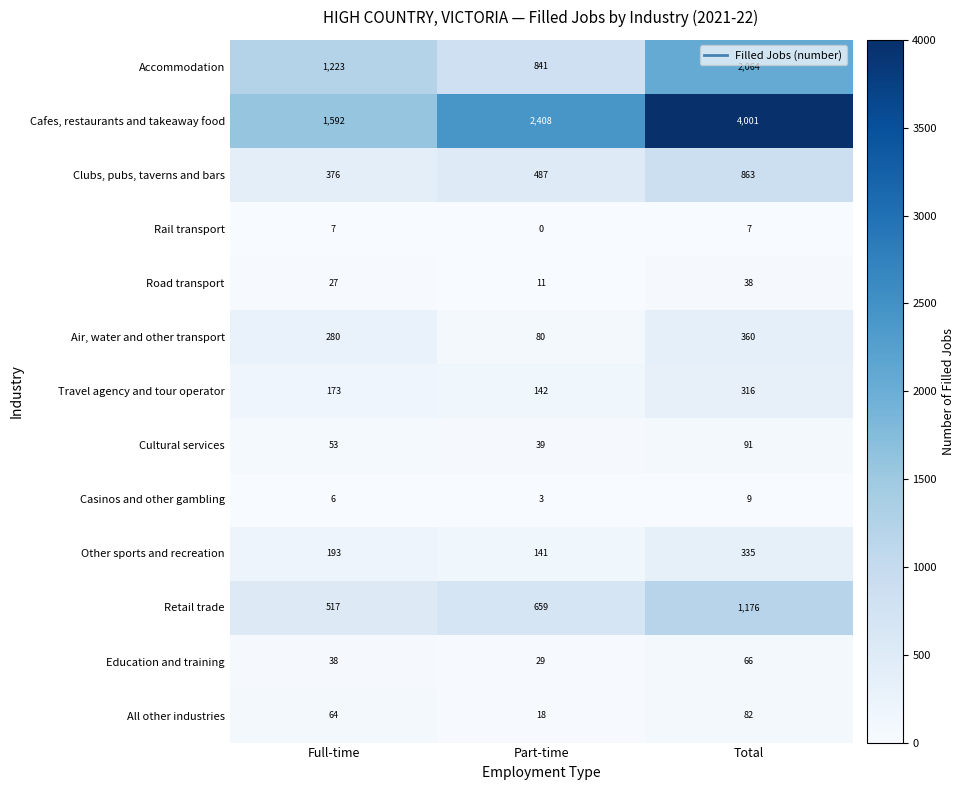

At which category is the sum across all series the highest?

Total